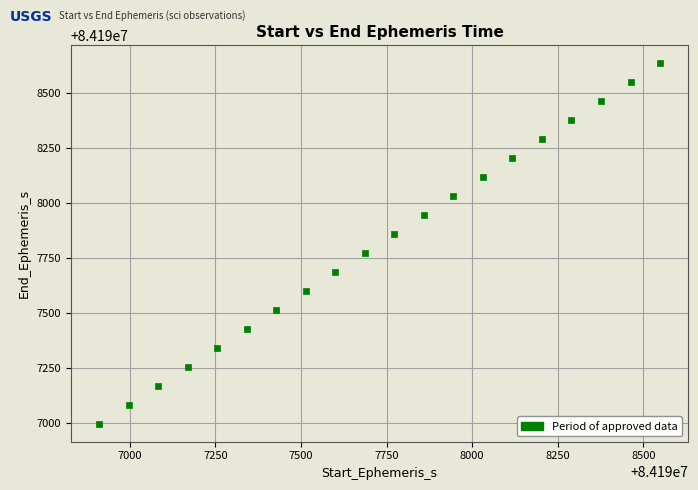

What is the range of Y values (max minus min)?

1638.7